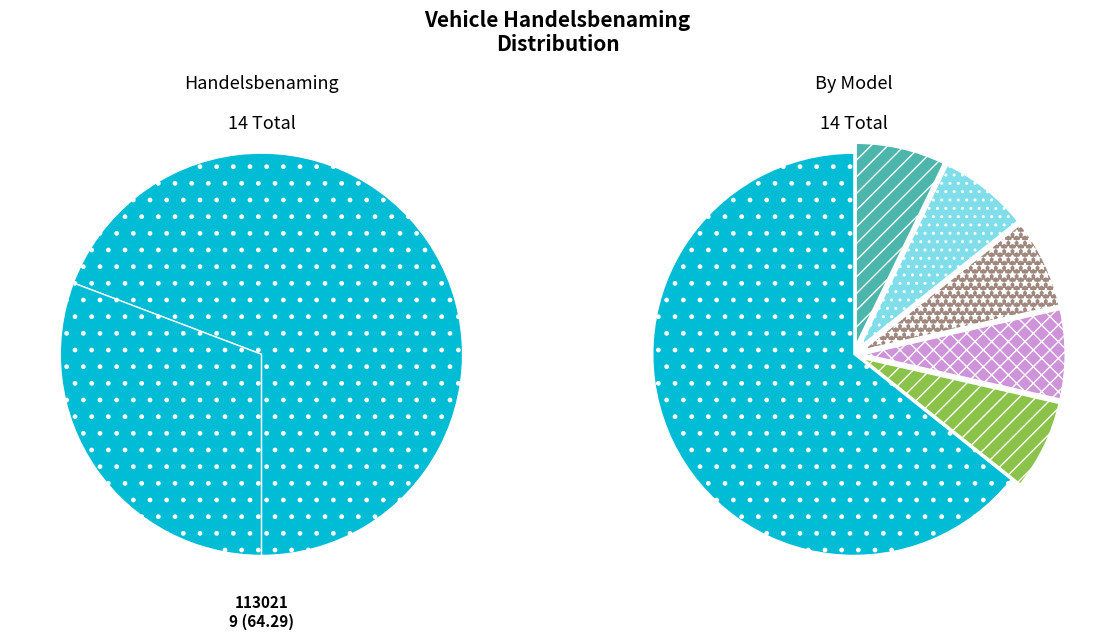

Count the number of slices in the pie.

6